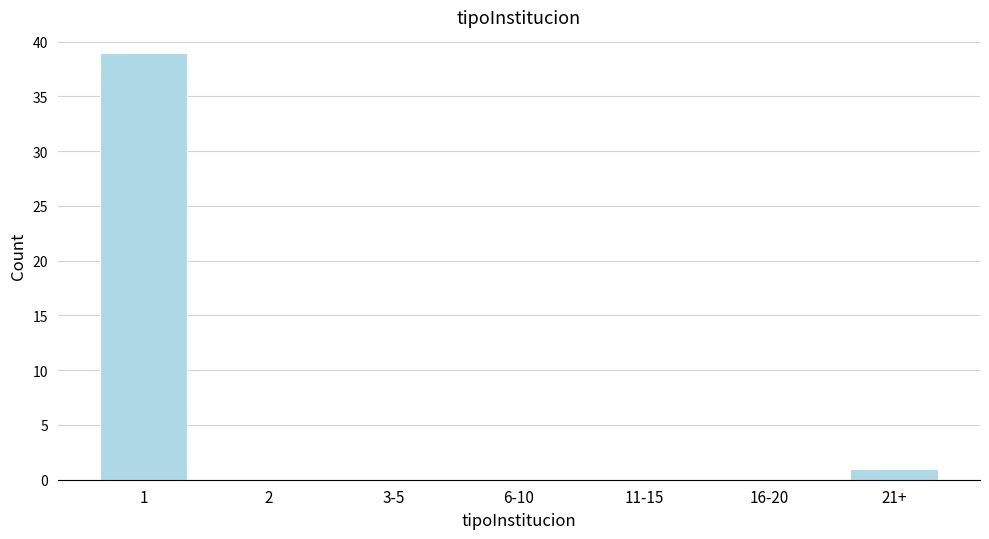

Reading left to right, transcribe all the data shown in this chart.

1=39	2=0	3-5=0	6-10=0	11-15=0	16-20=0	21+=1